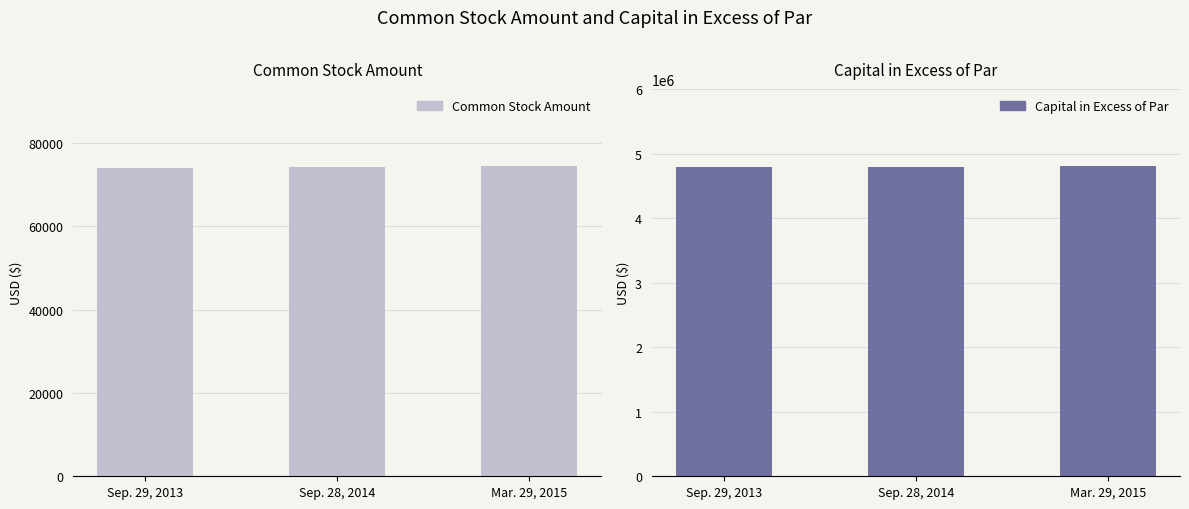

What is the sum of the Capital in Excess of Par values at Sep. 29, 2013 and Sep. 28, 2014?

9591012